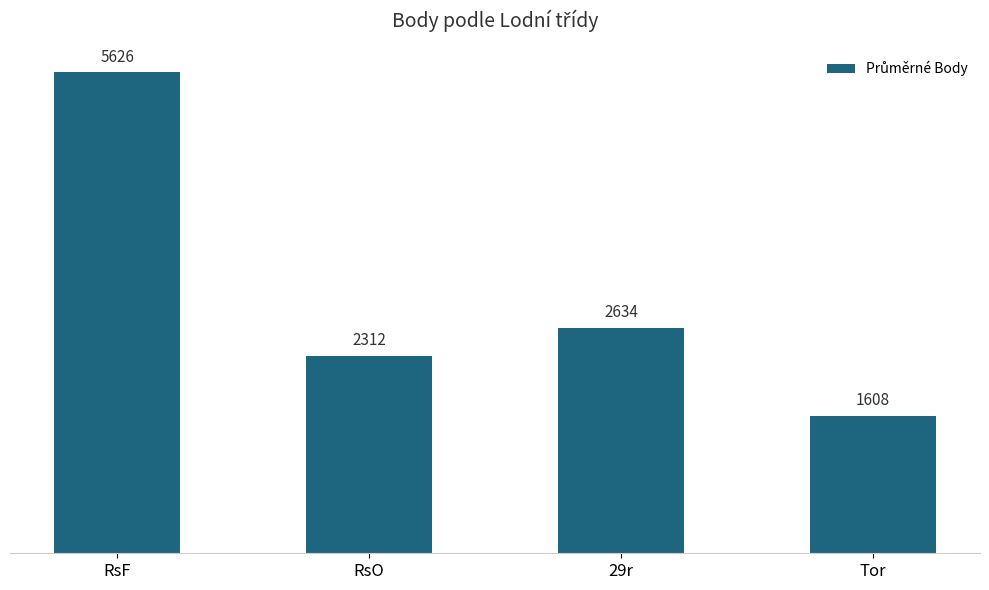

What is the difference between the second highest and minimum values?

1026